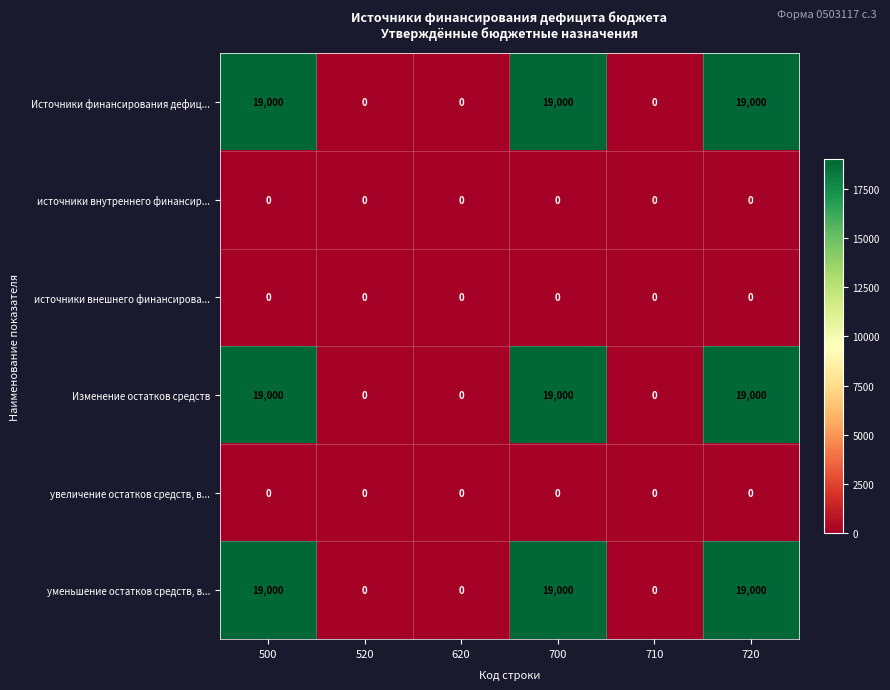

What is the total value across all series at 720?

57000